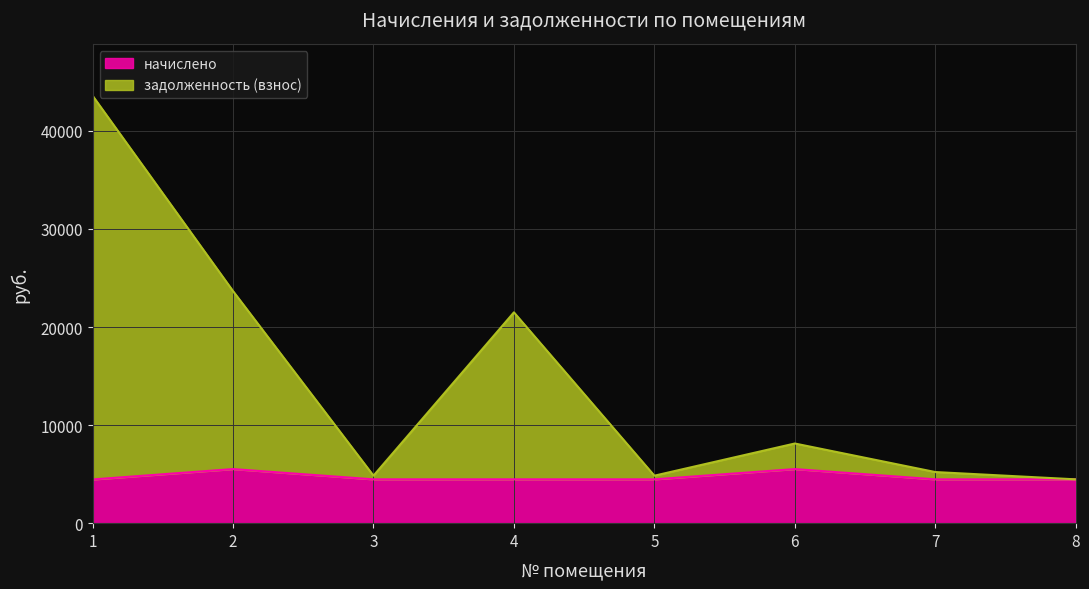

How many lines are shown in the chart?

2